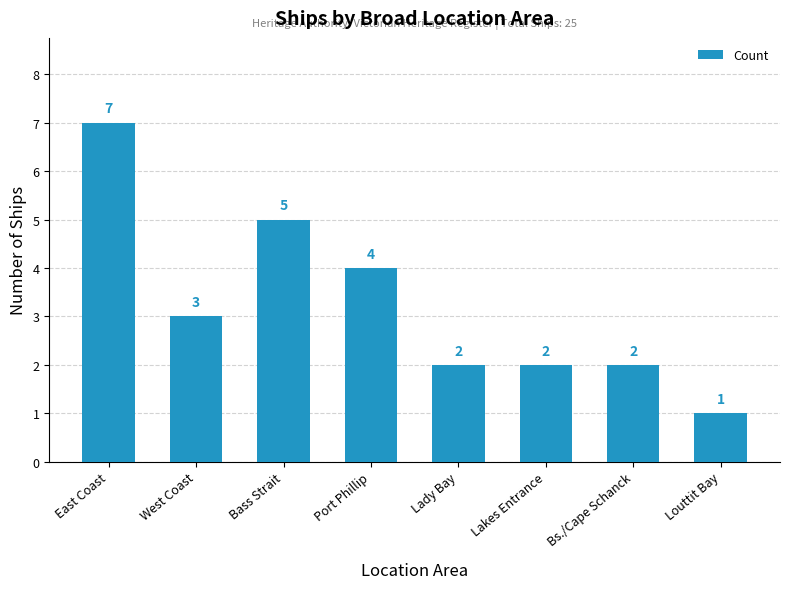

What is the ratio of the value at West Coast to the value at Lakes Entrance?

1.5